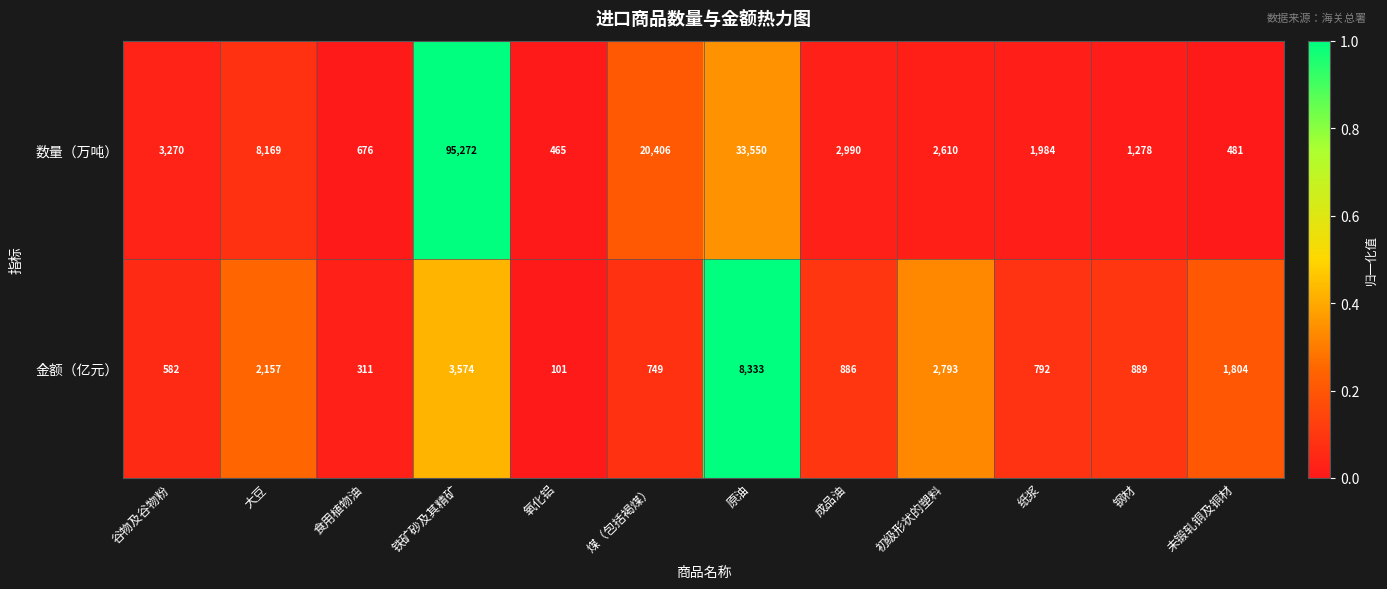

What is the spread (max minus min) of values at 煤（包括褐煤）?

19657